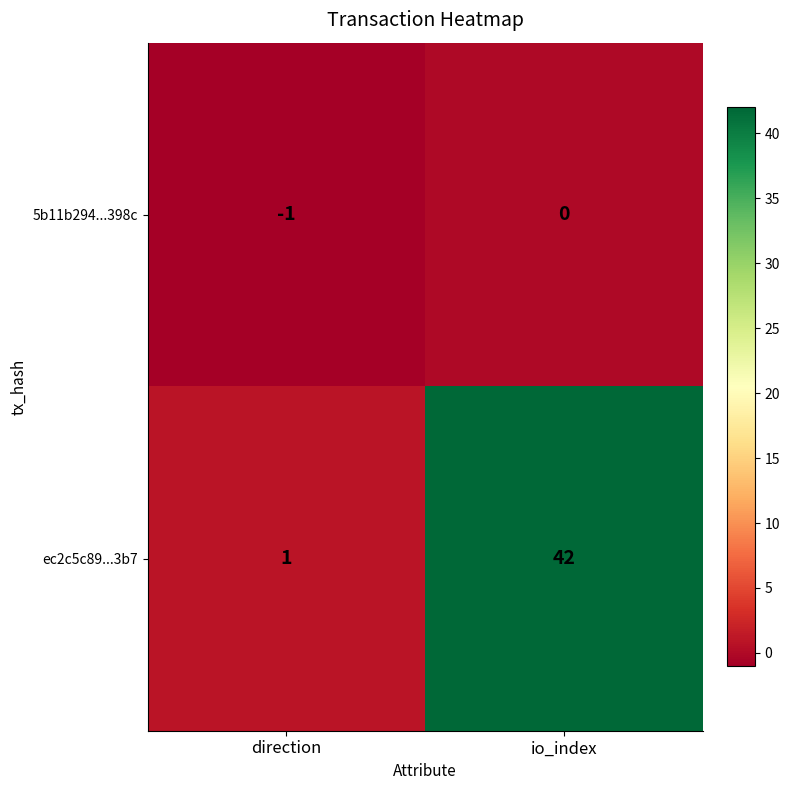

List the series in order of their overall mean, highest first.

ec2c5c89...3b7, 5b11b294...398c